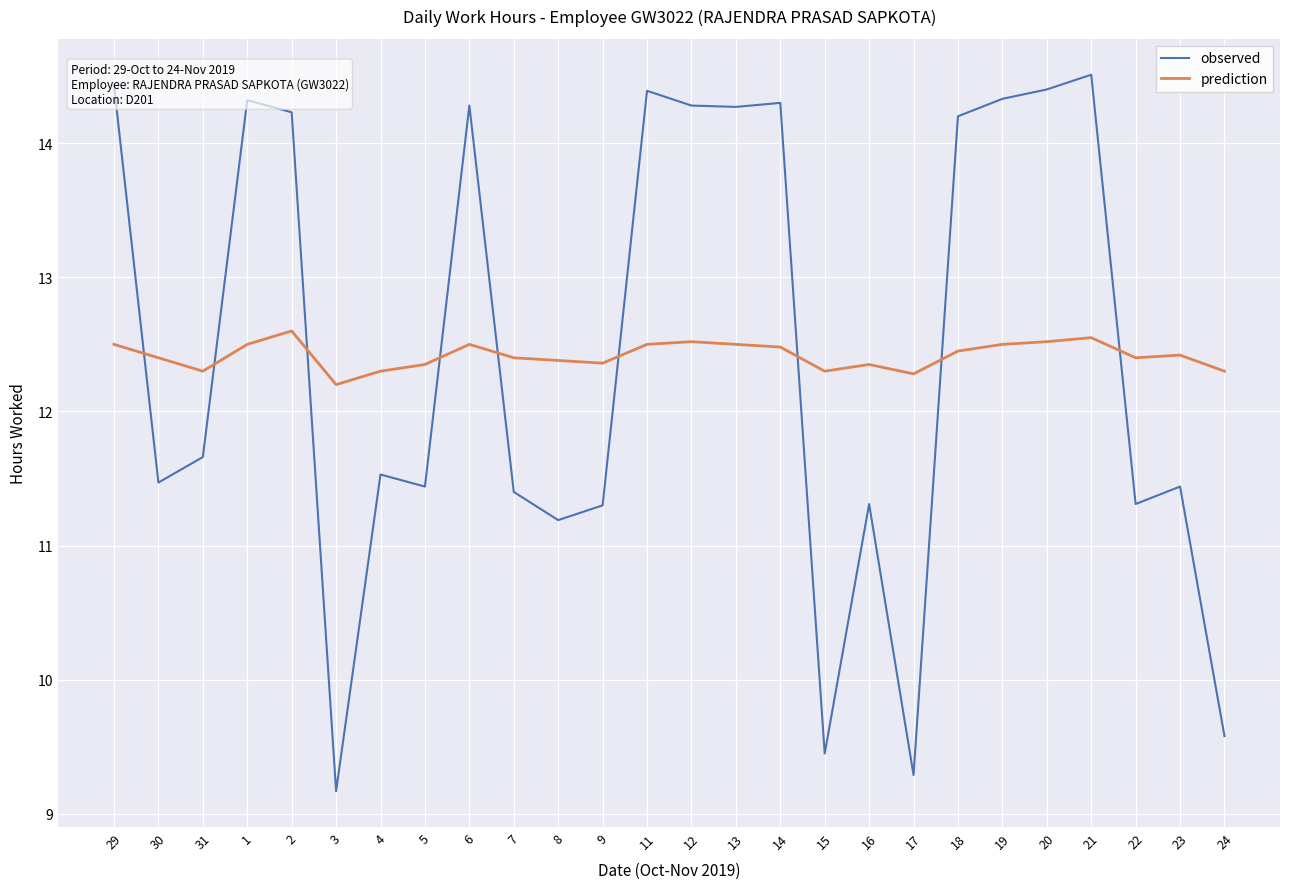

Is the value of prediction at 13 greater than the value of observed at 5?

Yes